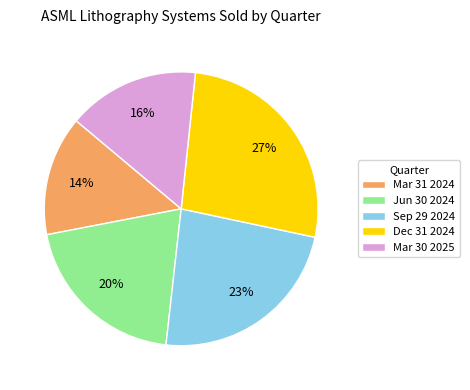

Do Mar 30 2025 and Dec 31 2024 together represent more than half of the pie?

No